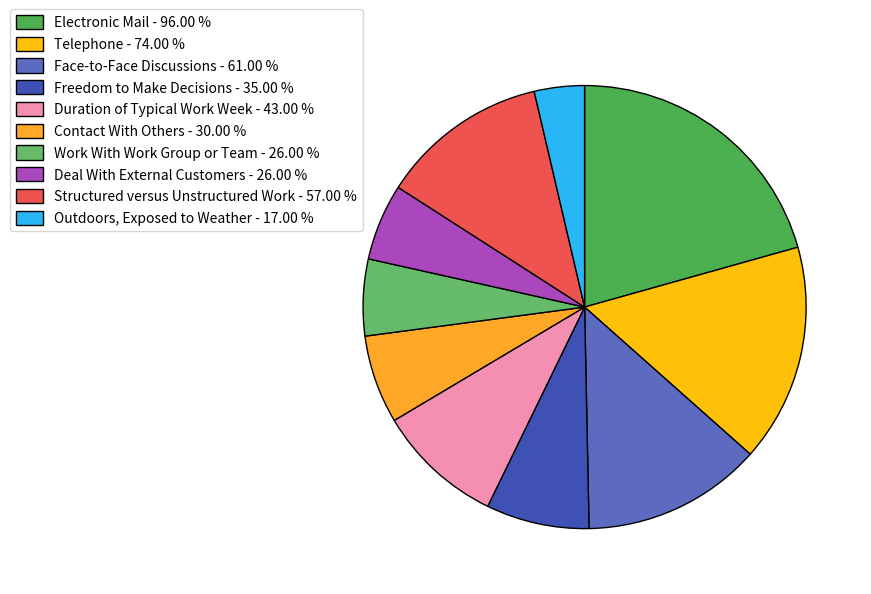

What is the largest slice in the pie chart?

Electronic Mail